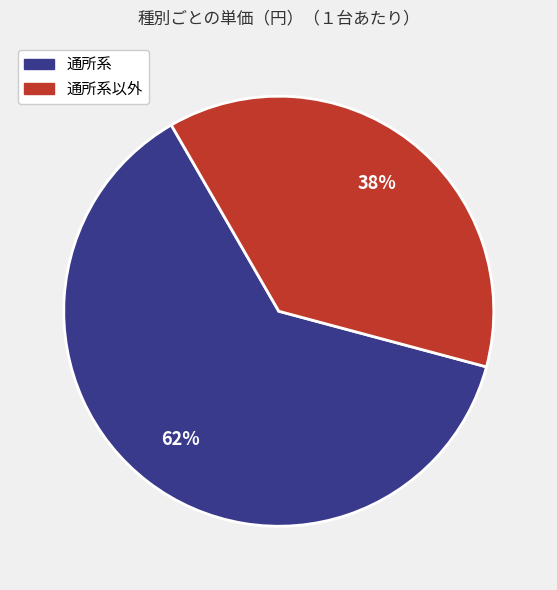

The 通所系以外 slice represents 38% of the pie. True or false?

True